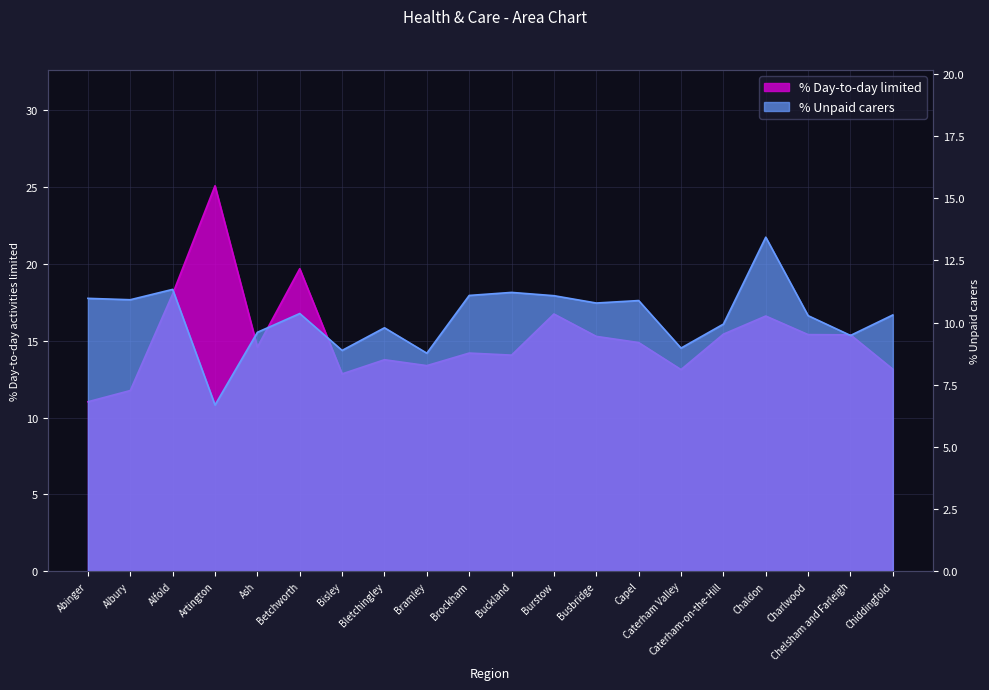

Rank the series by their maximum value, from lowest to highest.

% Unpaid carers, % Day-to-day limited